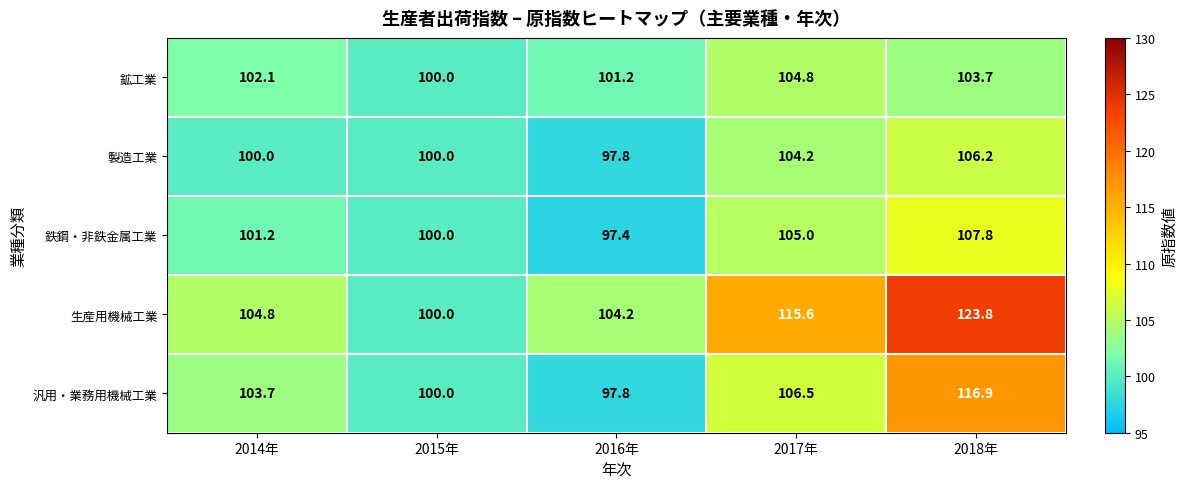

At which label is 鉄鋼・非鉄金属工業 closest to 102?

2014年